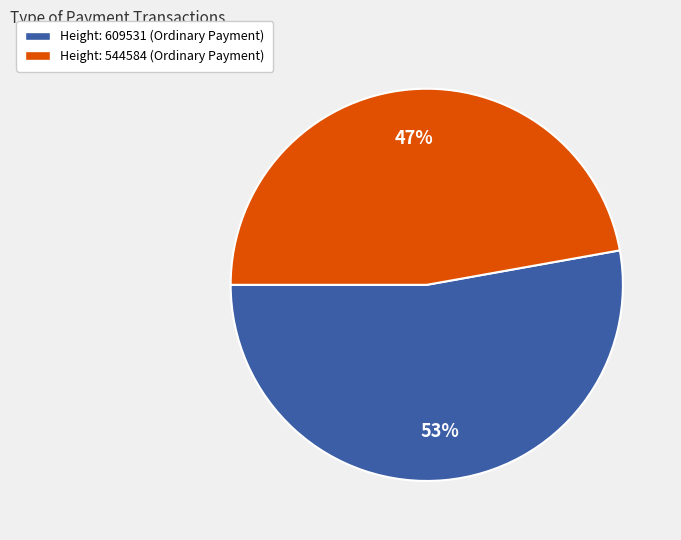

Is there a majority slice in this chart?

Yes